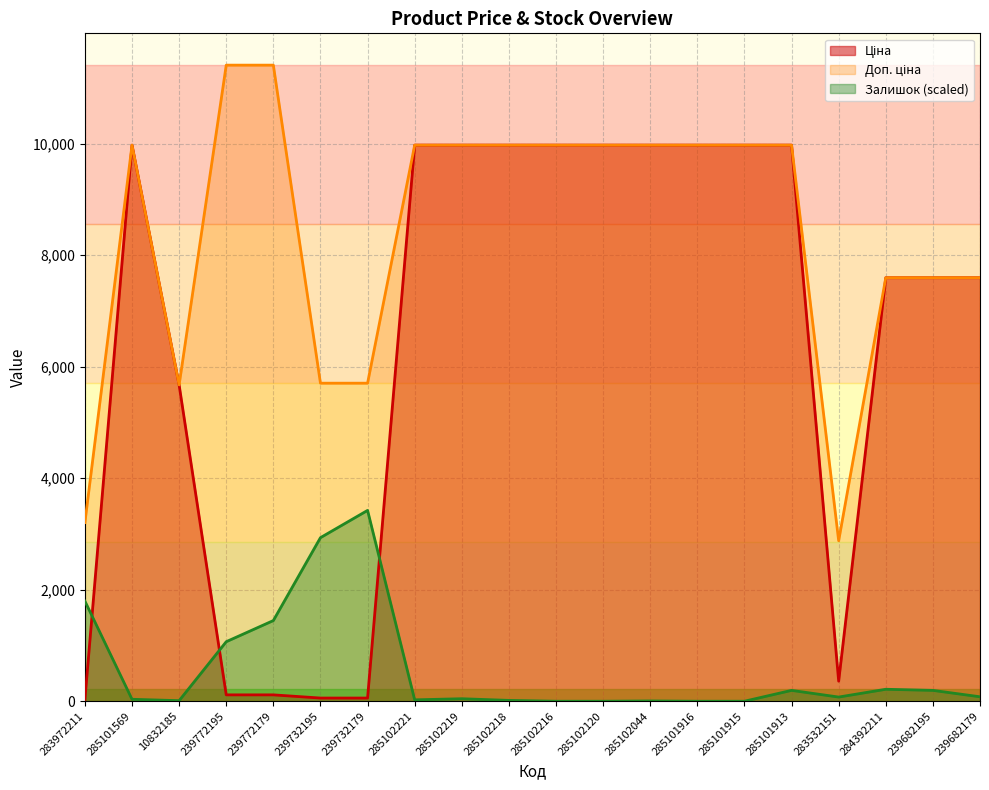

At which category is the sum across all series the highest?

285101913